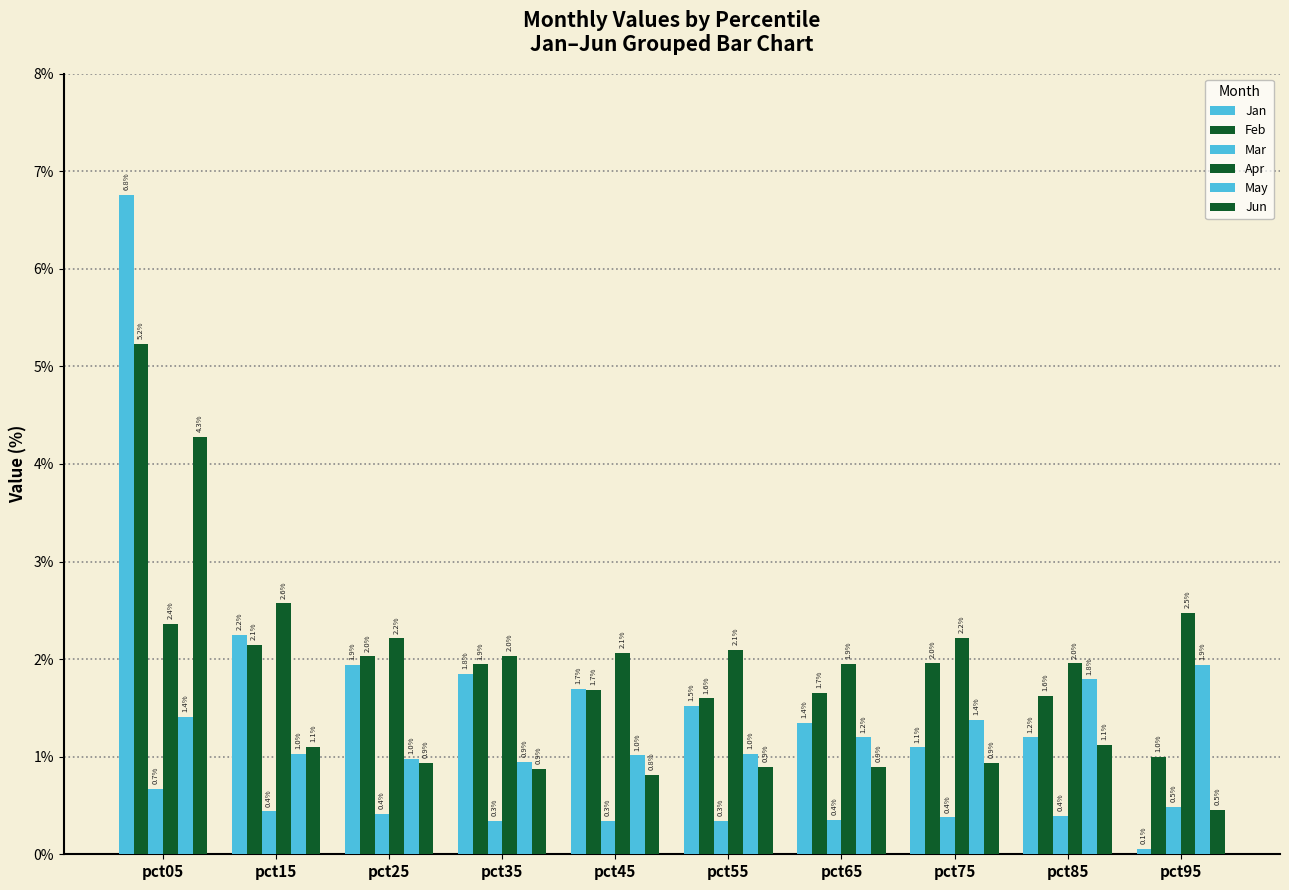

How many data points does each series have?

10